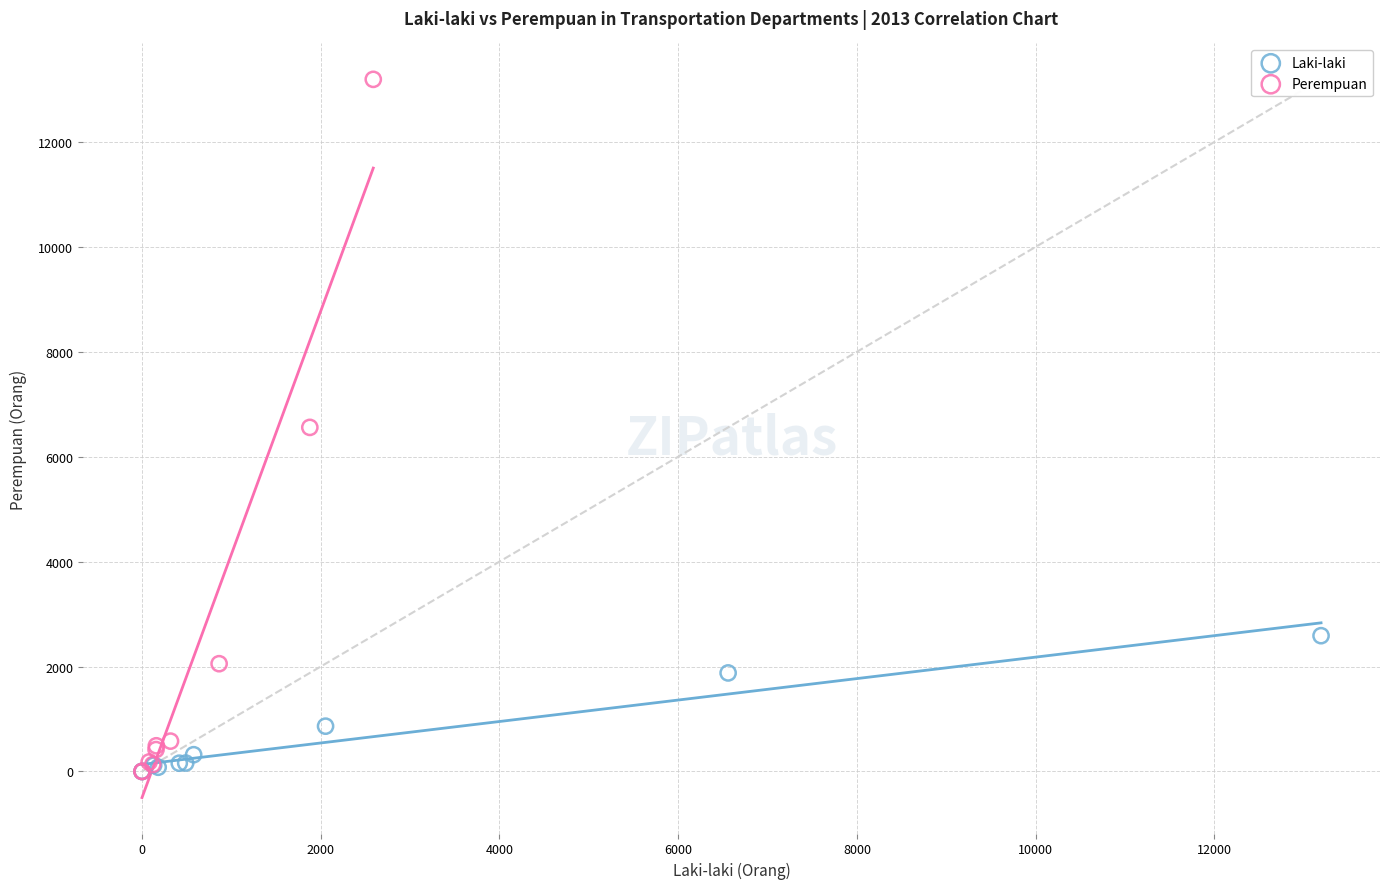

Which series has the widest spread of Y values?

Perempuan